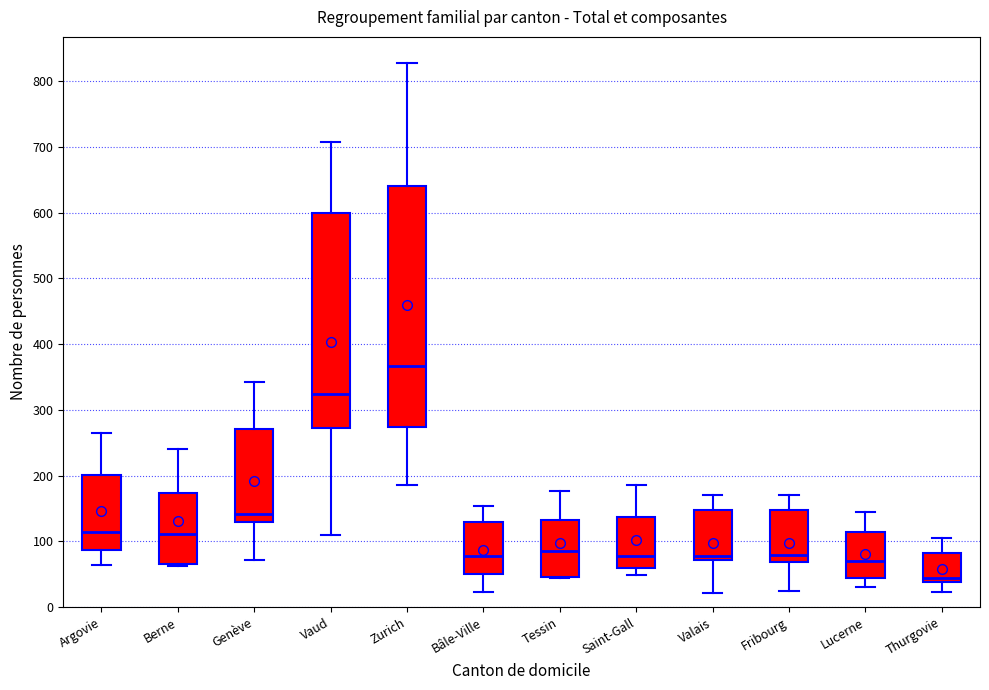

Reading left to right, transcribe this box plot: for each box, give where its median line is, the range the box spans, and where its two whiskers end, as read against the y-axis. The values are not printed on the chart, so give them approximately, as read against the axis.

Argovie: median 110, box 90 to 200, whiskers 60 to 270
Berne: median 110, box 70 to 170, whiskers 60 to 240
Genève: median 140, box 130 to 270, whiskers 70 to 340
Vaud: median 320, box 270 to 600, whiskers 110 to 710
Zurich: median 370, box 270 to 640, whiskers 190 to 830
Bâle-Ville: median 80, box 50 to 130, whiskers 20 to 150
Tessin: median 90, box 50 to 130, whiskers 40 to 180
Saint-Gall: median 80, box 60 to 140, whiskers 50 to 190
Valais: median 80, box 70 to 150, whiskers 20 to 170
Fribourg: median 80, box 70 to 150, whiskers 20 to 170
Lucerne: median 70, box 40 to 110, whiskers 30 to 150
Thurgovie: median 40 (just above the box's lower edge), box 40 to 80, whiskers 20 to 110